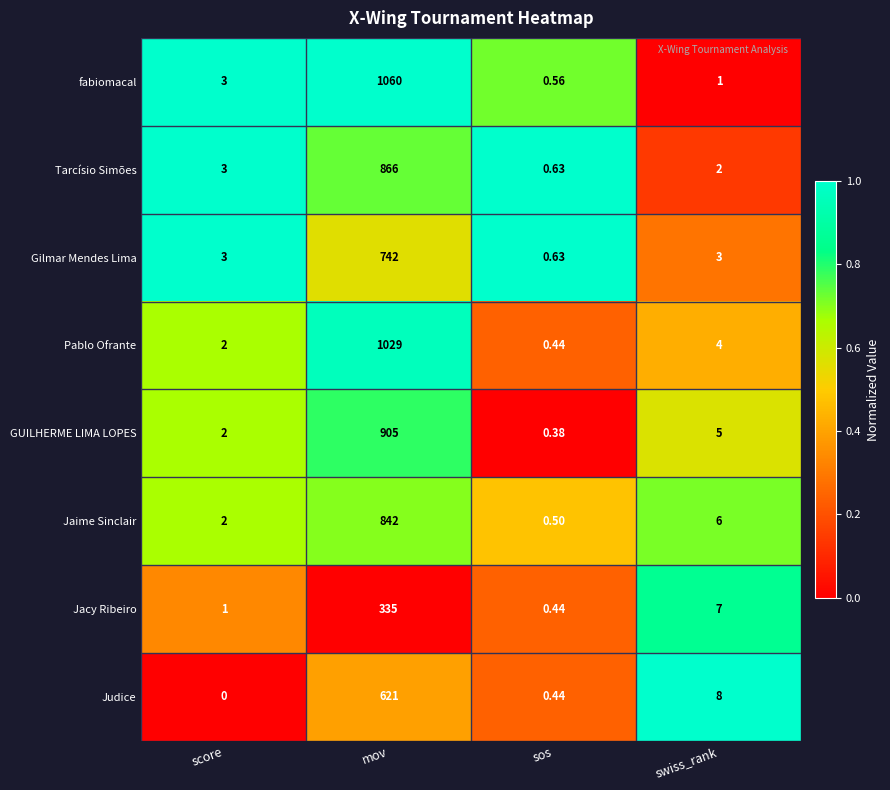

How many data points does each series have?

4